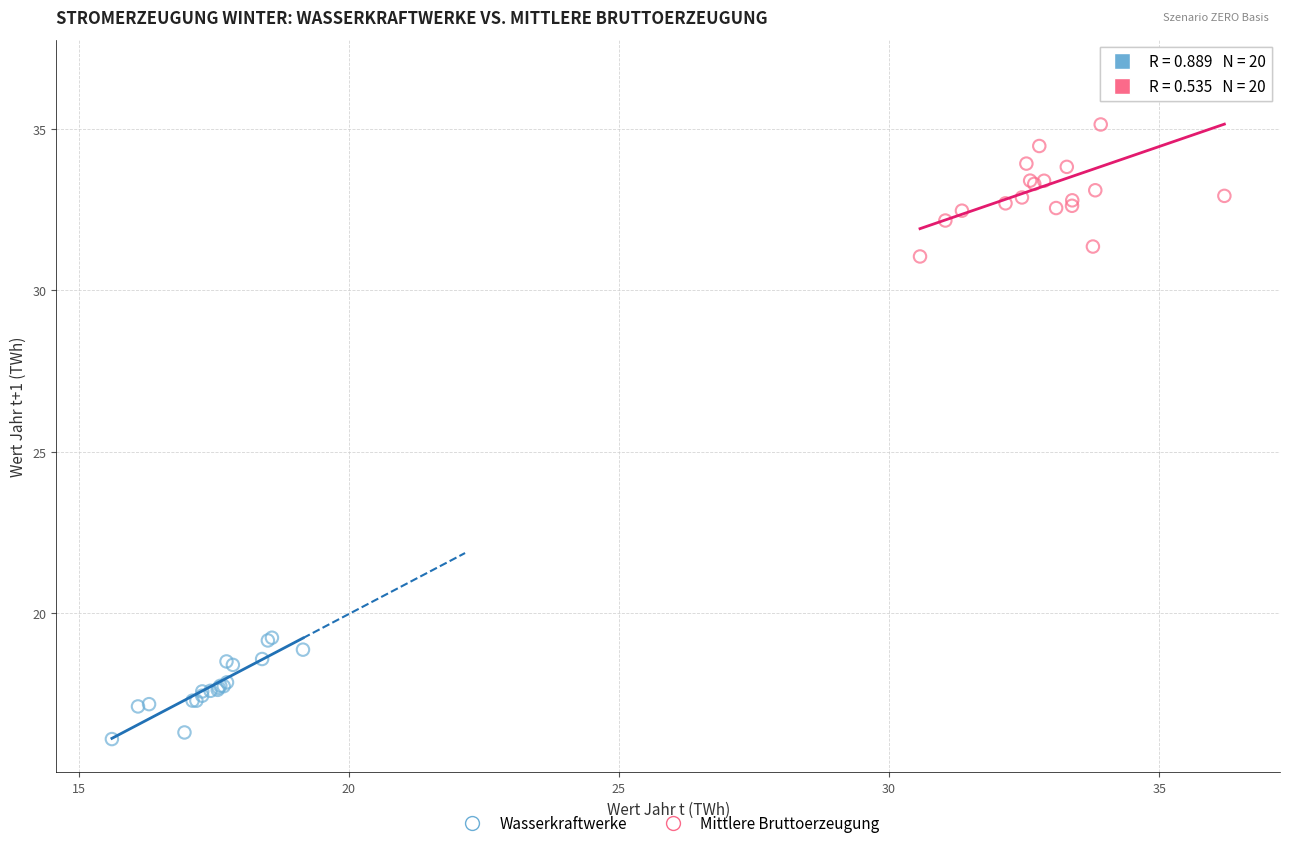

Which series has the widest spread of Y values?

Mittlere Bruttoerzeugung